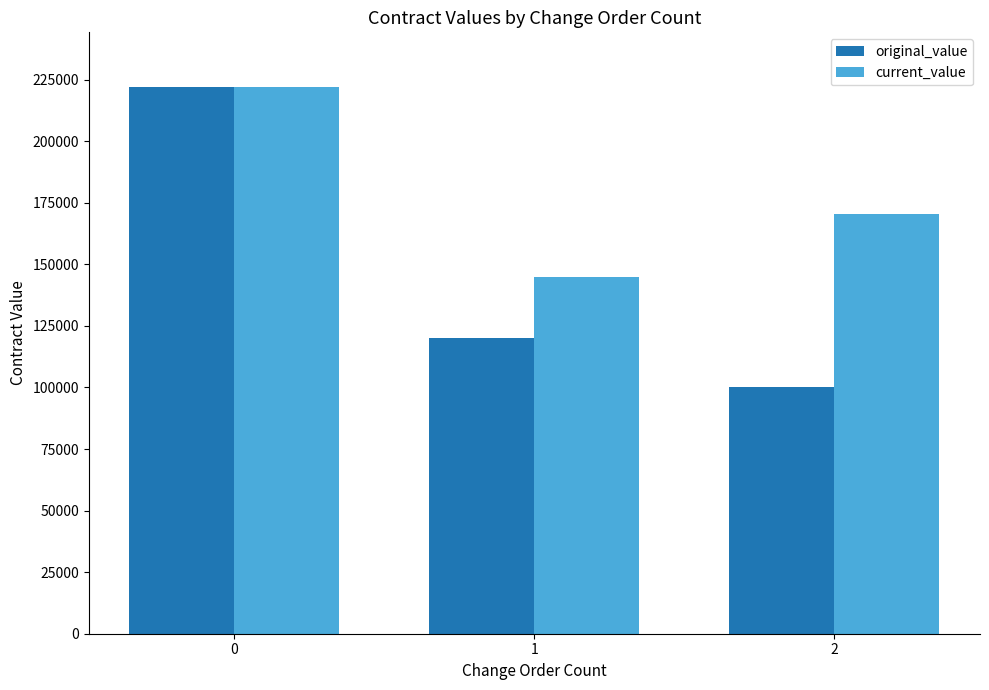

How many data points in current_value are less than 170380?

1